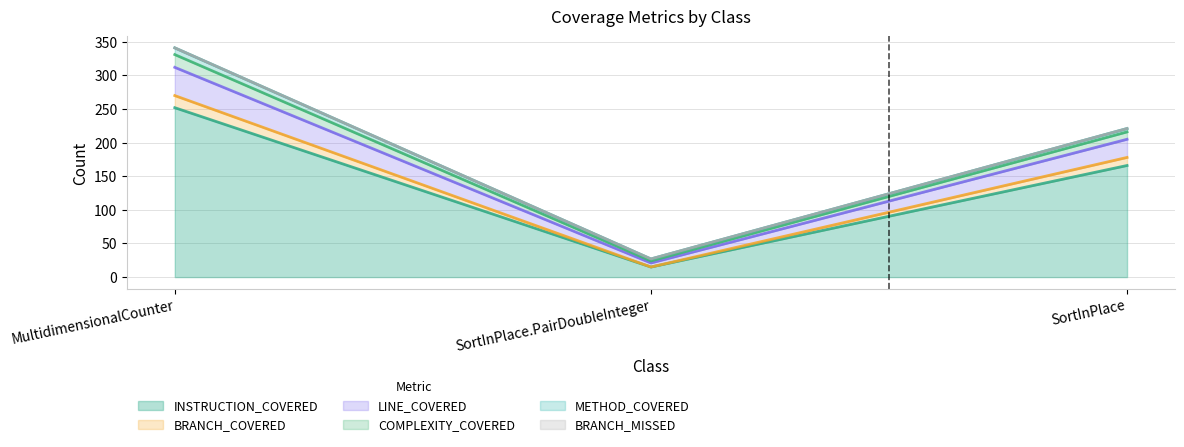

Where does the LINE_COVERED series first go above 221?

MultidimensionalCounter